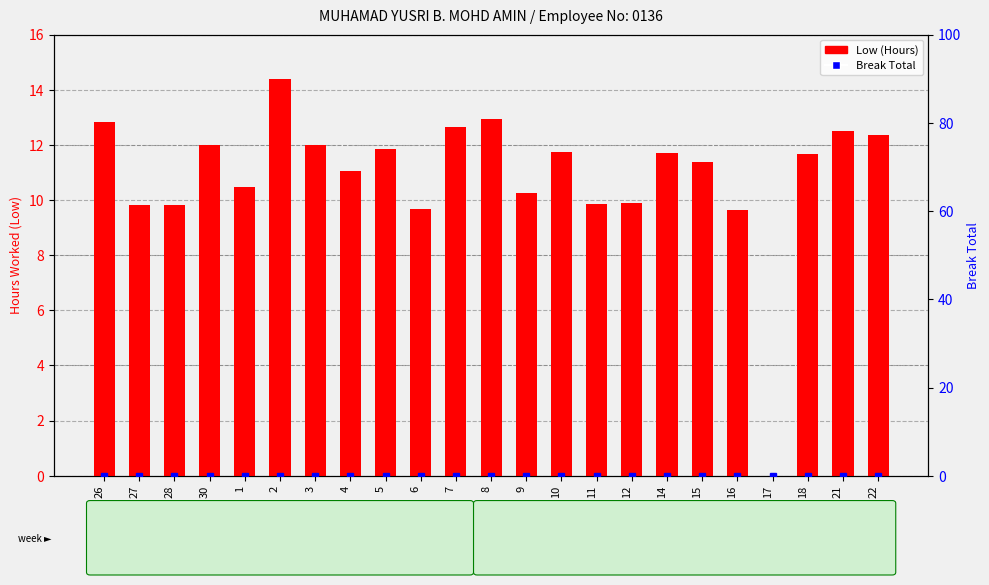

Reading left to right, what are all the values shown in this chart?

Low (Hours): 12.8	9.8	9.8	12.0	10.5	14.4	12.0	11.1	11.8	9.7	12.7	12.9	10.2	11.7	9.8	9.9	11.7	11.4	9.6	0.0	11.7	12.5	12.4
Break Total: 0.0	0.0	0.0	0.0	0.0	0.0	0.0	0.0	0.0	0.0	0.0	0.0	0.0	0.0	0.0	0.0	0.0	0.0	0.0	0.0	0.0	0.0	0.0